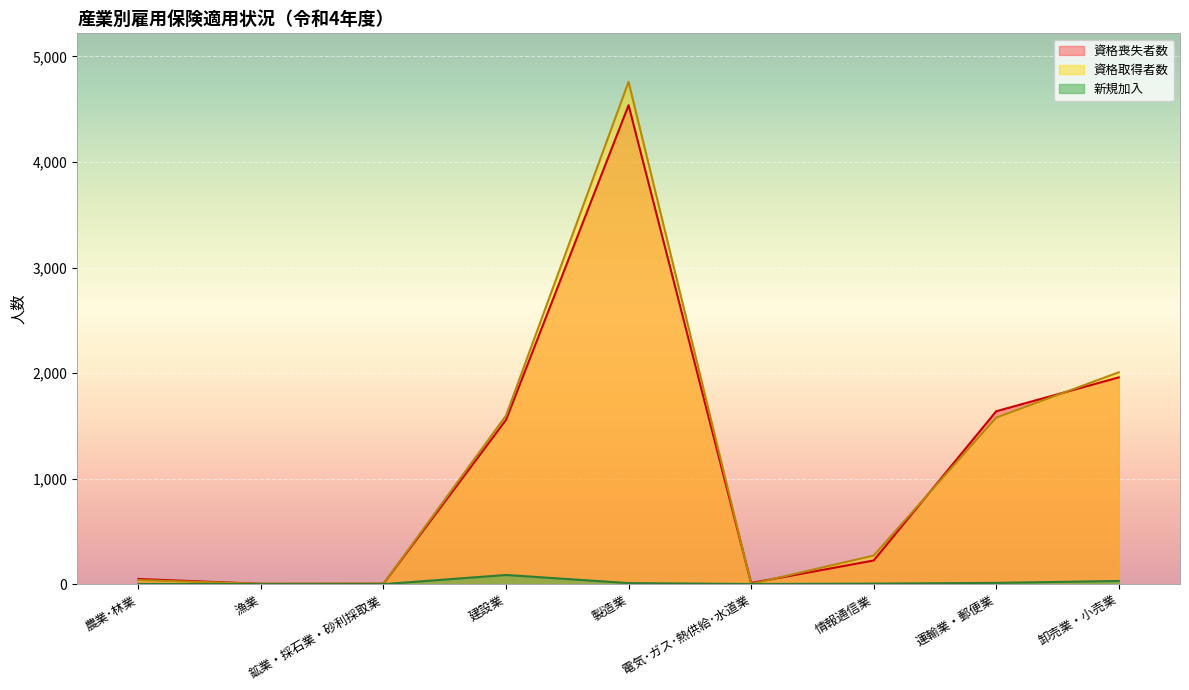

At which category does the chart reach its peak across all series?

製造業